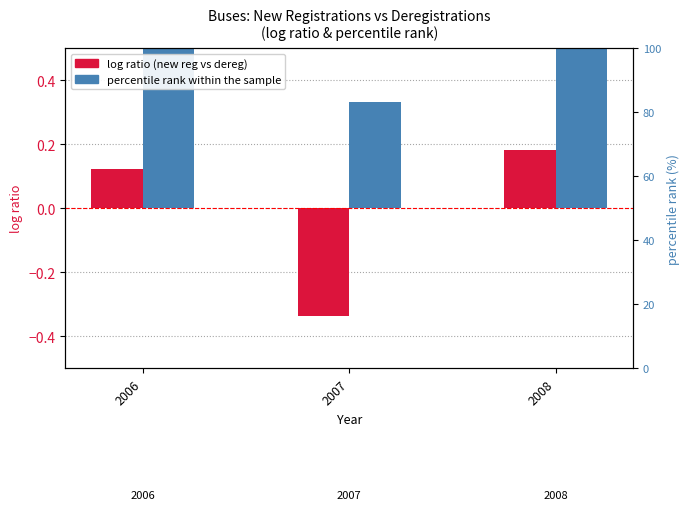

What are all the series names shown in the legend?

log ratio, percentile rank within the sample